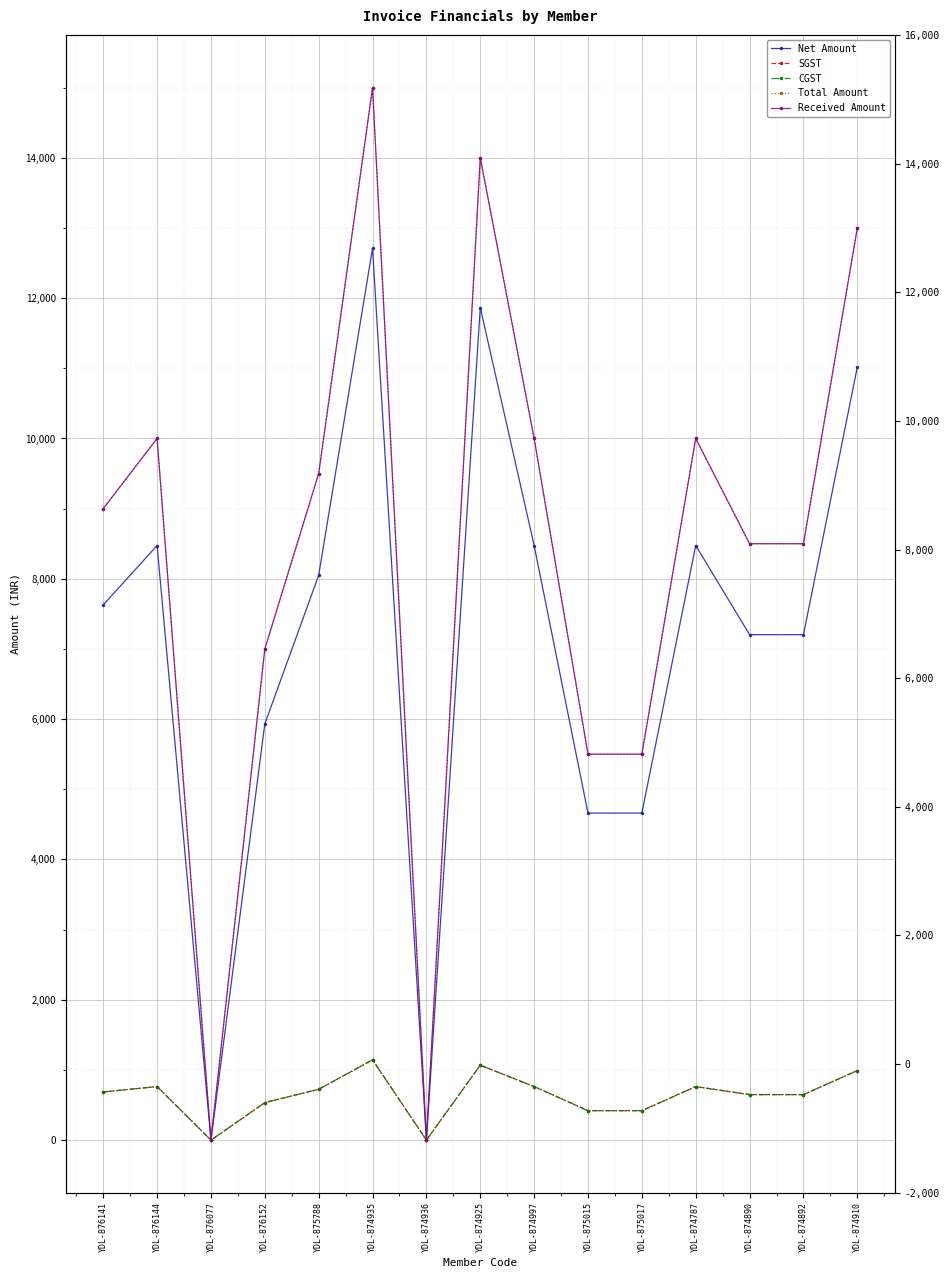

True or false: Received Amount has more than 2 points higher than both neighbors.

True